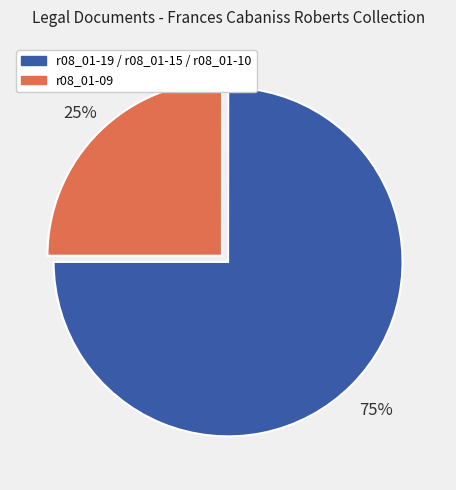

How many slices are in this pie chart?

2